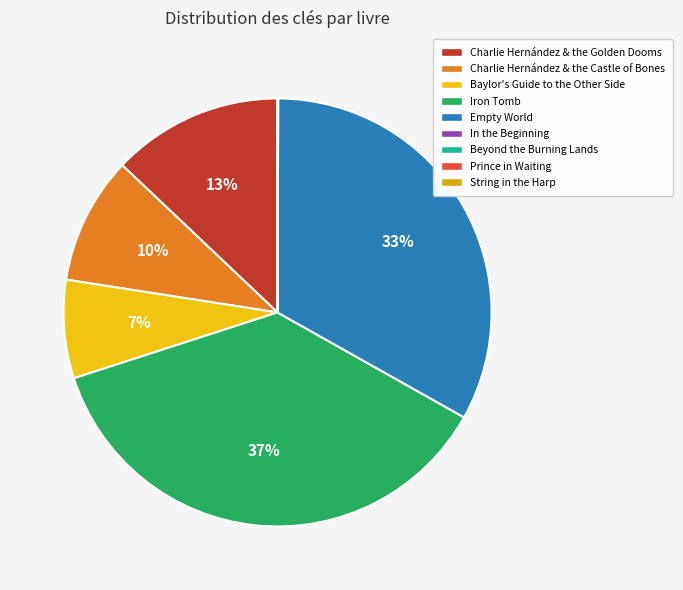

Is there any slice that represents more than half of the pie?

No